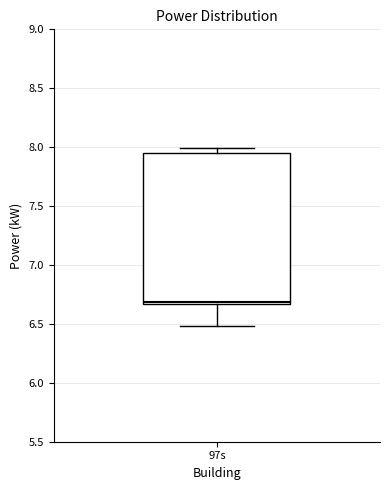

Transcribe this box plot: give where the median line is, the range the box spans, and where the two whiskers end, as read against the y-axis. The values are not printed on the chart, so give them approximately, as read against the axis.

median 6.70, box 6.65 to 7.95, whiskers 6.50 to 8.00